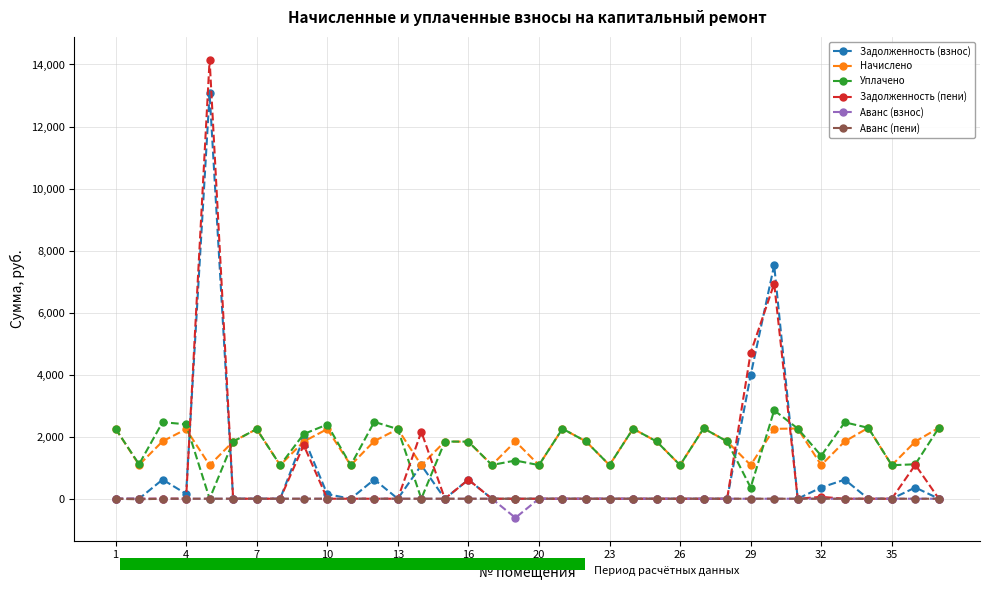

True or false: Задолженность (пени) has more than 2 interior local peaks.

True